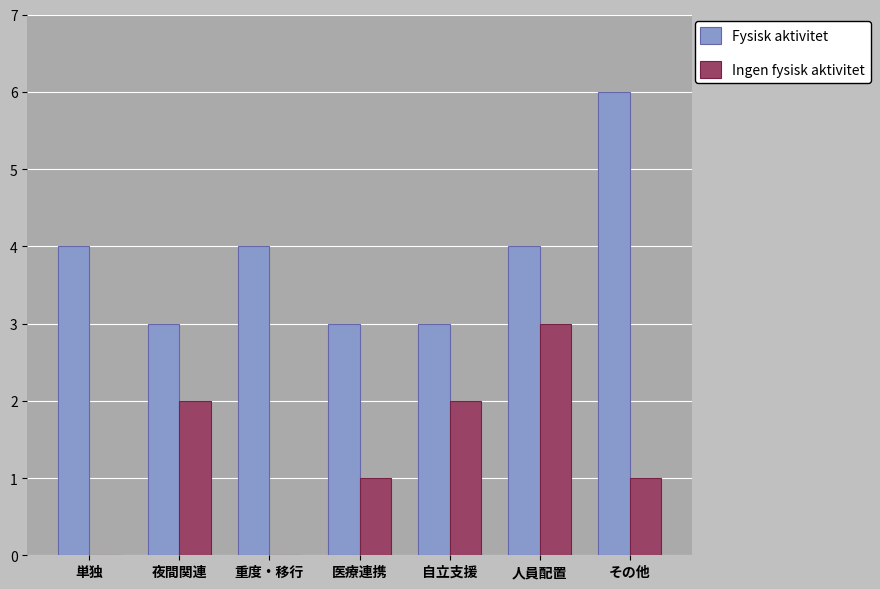

The Fysisk aktivitet series shows 6 at 人員配置. True or false?

False